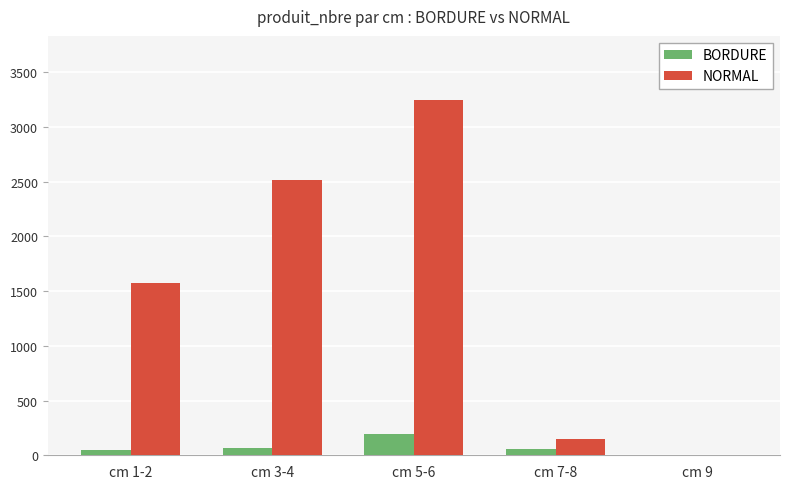

True or false: NORMAL has a value of 3247 at cm 5-6.

True